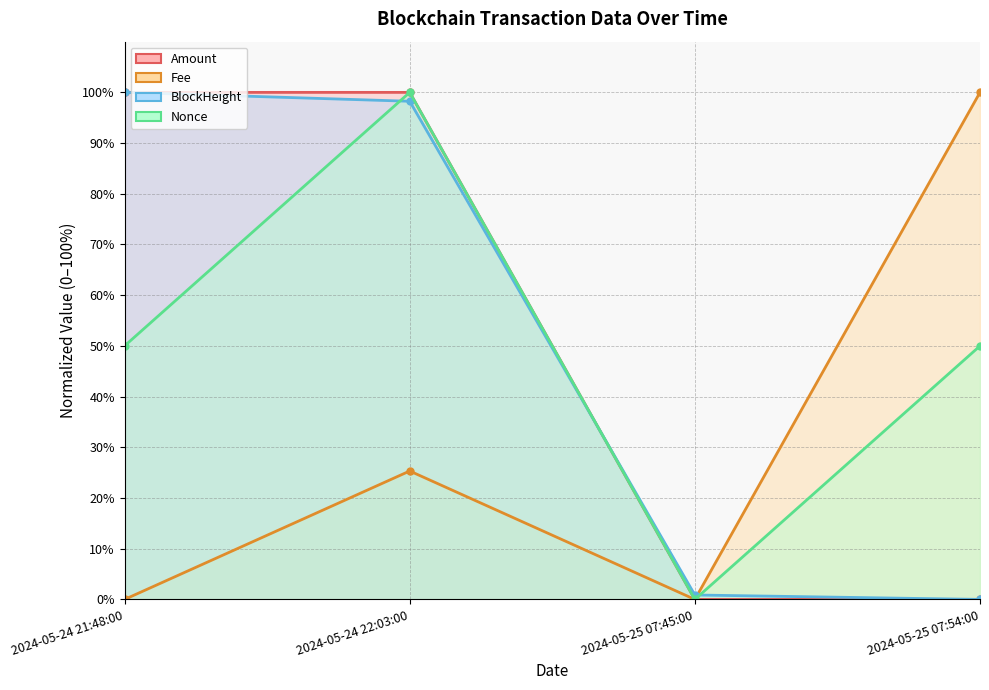

How many values in the Fee series exceed 25?

2